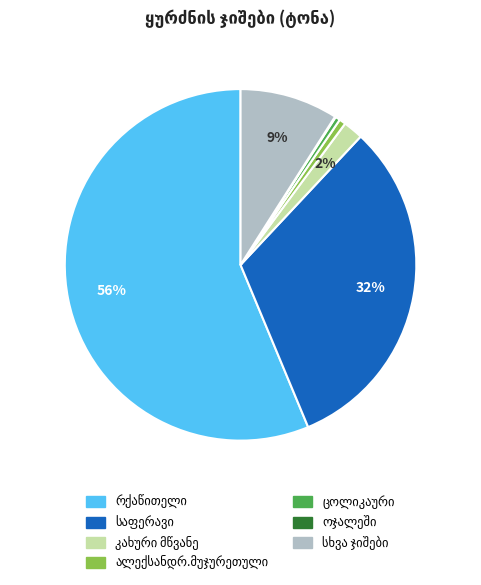

Is there a majority slice in this chart?

Yes